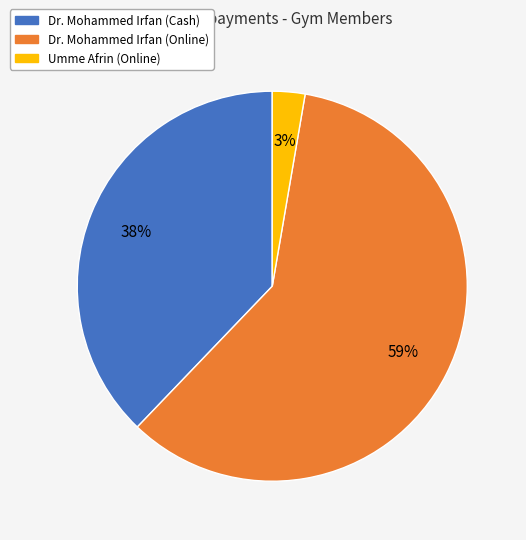

How many slices are in this pie chart?

3